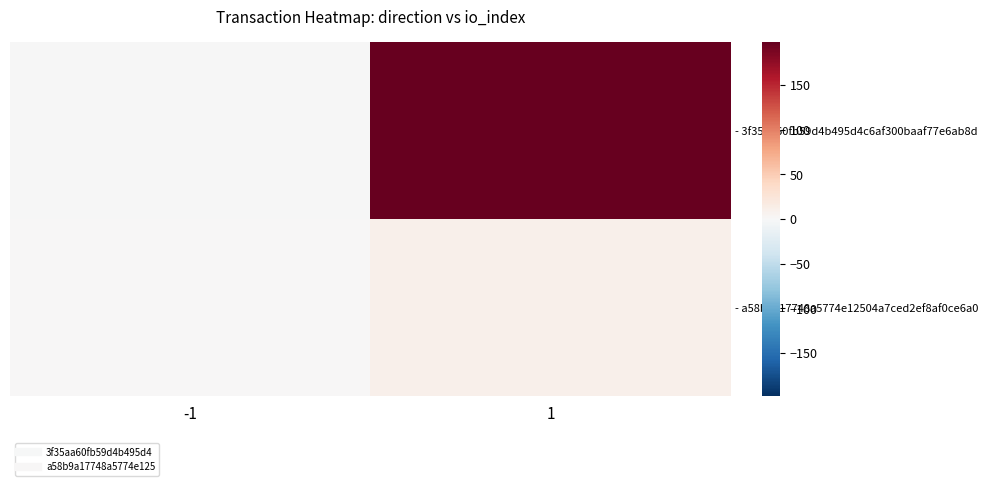

How many data points does each series have?

2